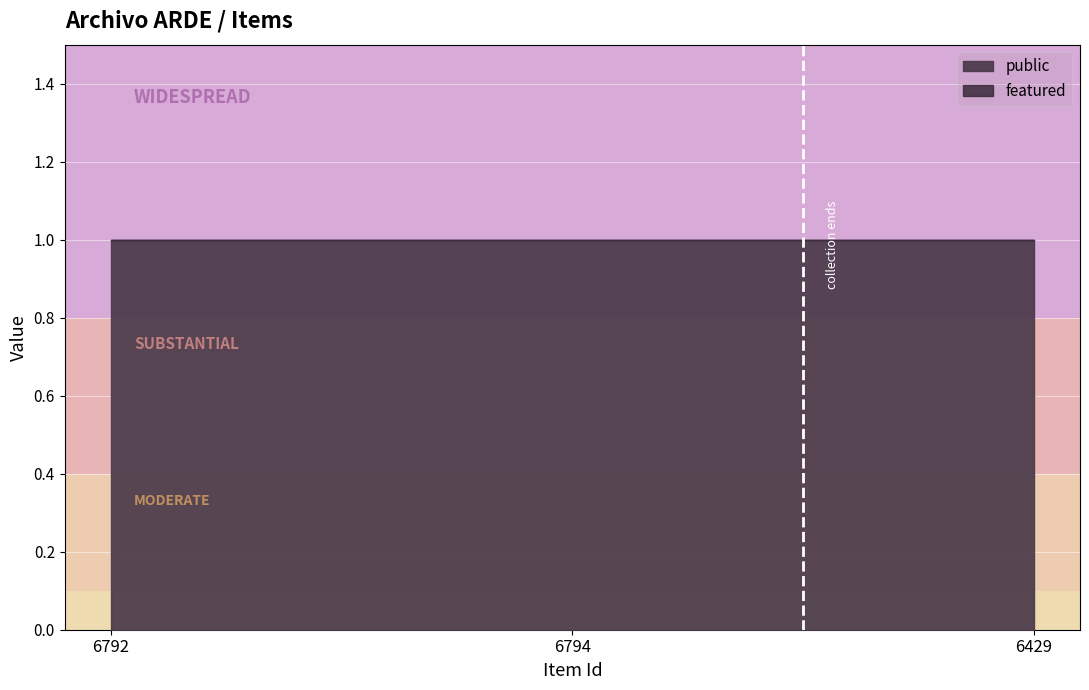

Between 6429 and 6794, which is larger?

6429